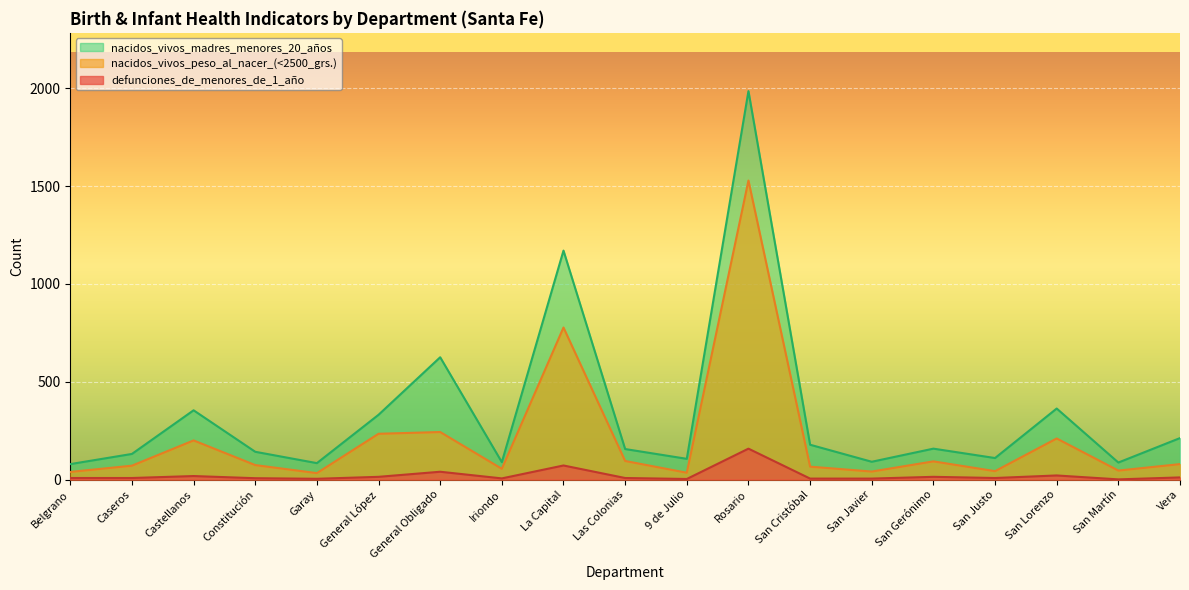

What is the sum of all defunciones_de_menores_de_1_año values?

411